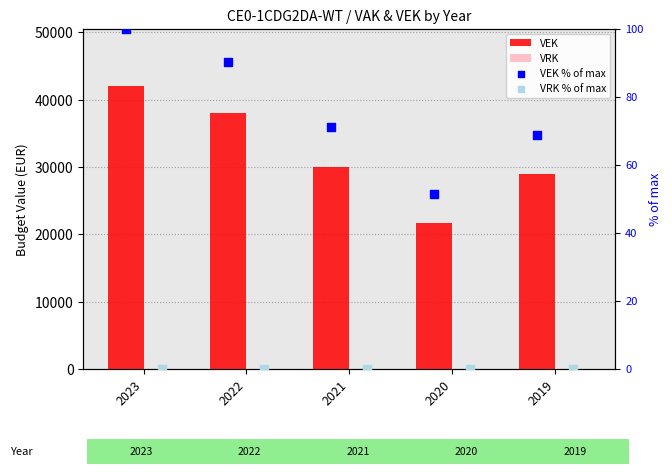

At how many categories does at least one series exceed 12770?

5